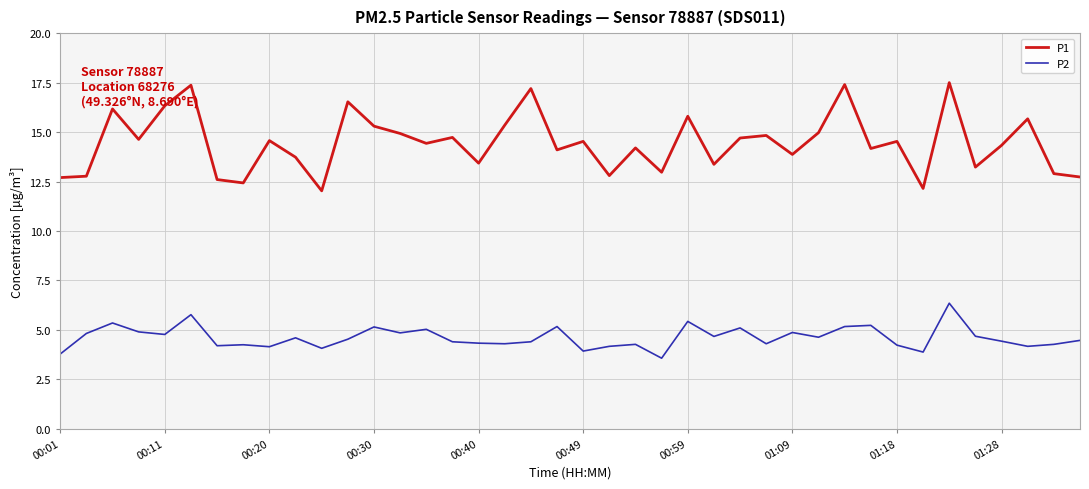

Rank the series by their average value, from highest to lowest.

P1, P2